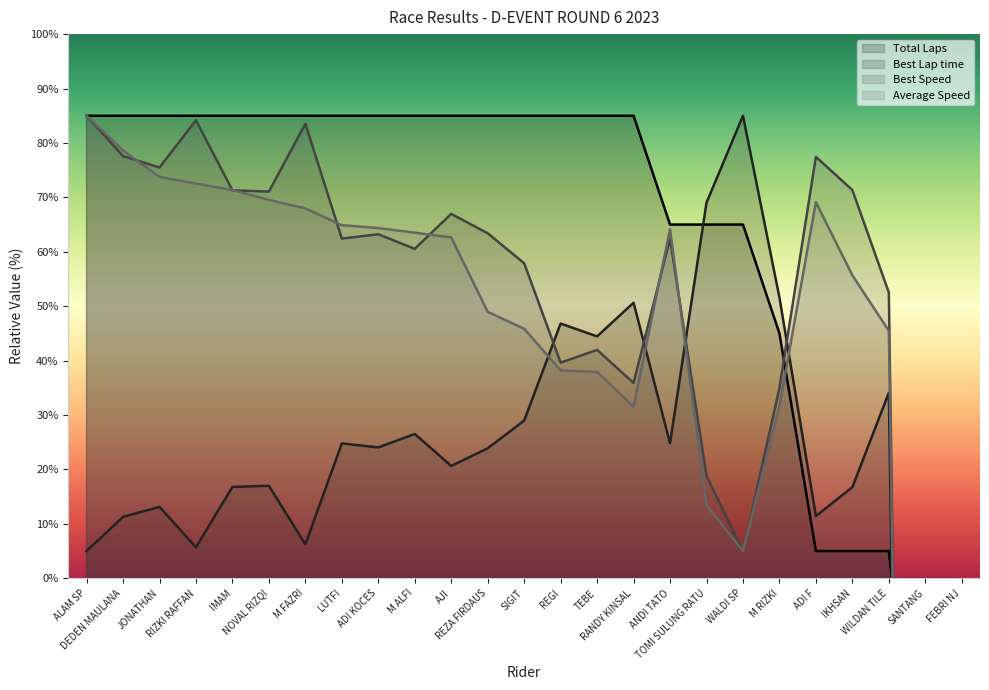

Read the Best Lap time value at JONATHAN.

13.1